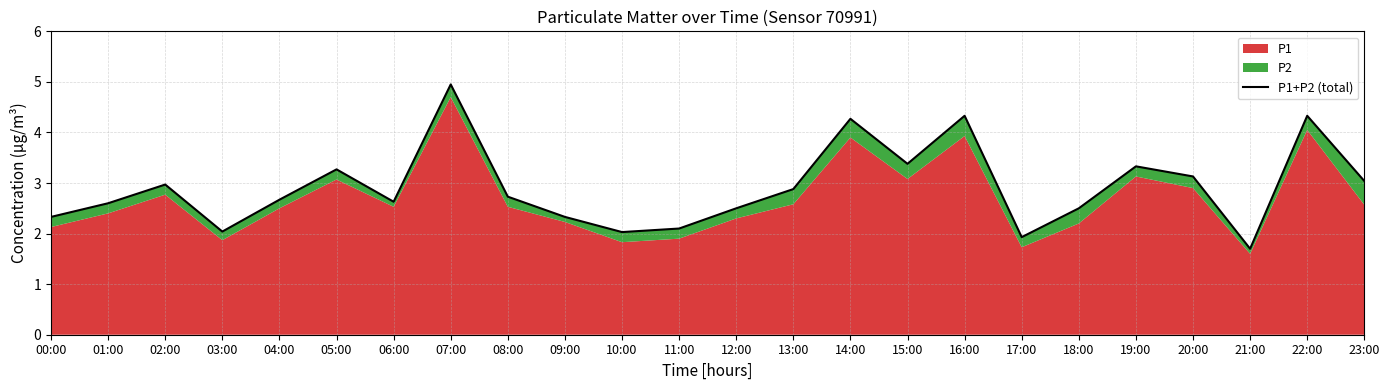

What position from the right is 12:00?

12